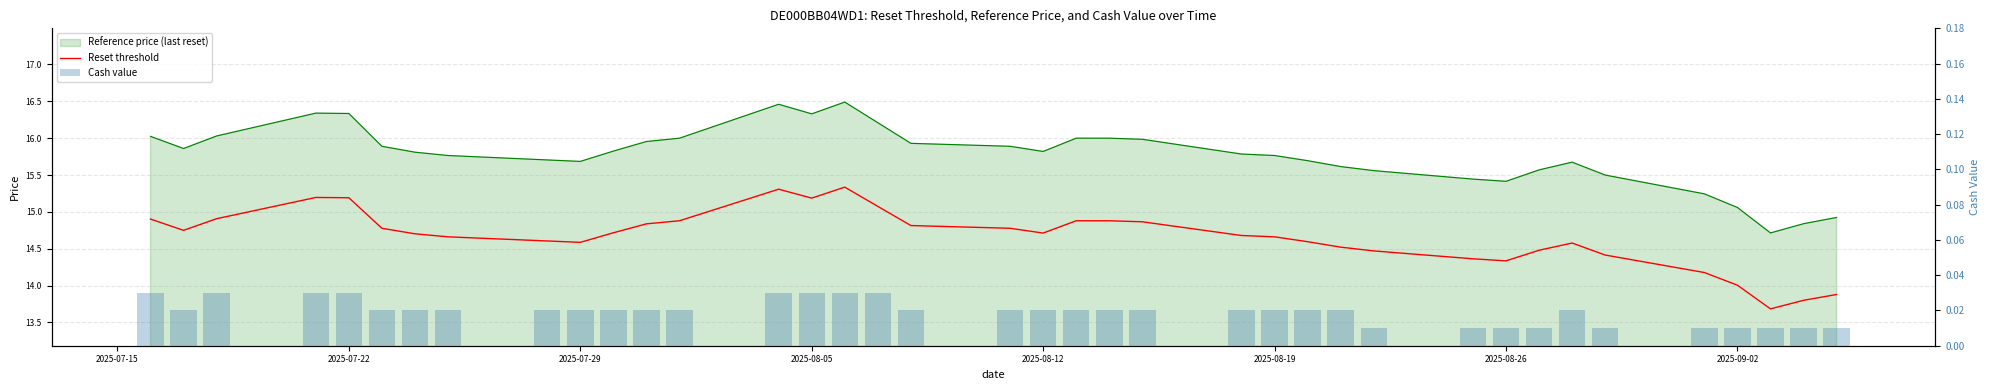

Between 11 and 17, which series saw the biggest shift?

Reference price (last reset)